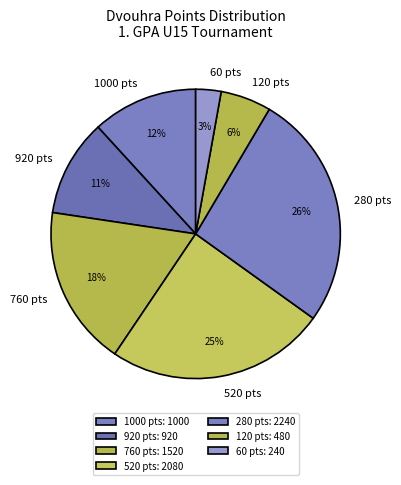

To the nearest percent, what percentage of the pie is 280 pts?

26%